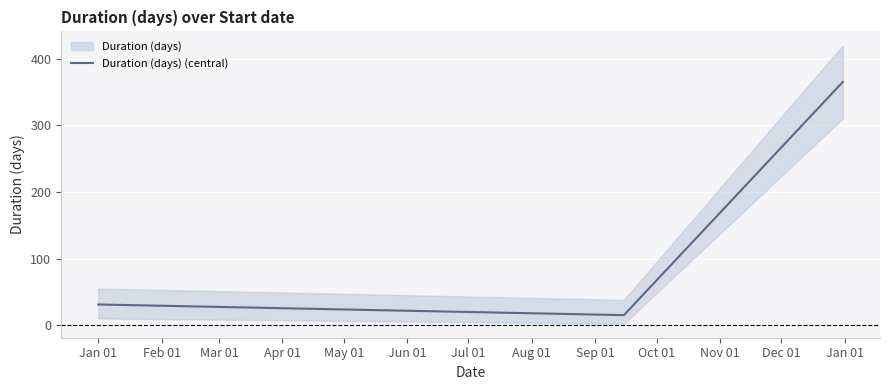

What is the highest value of the Duration (days) (central) series?

365